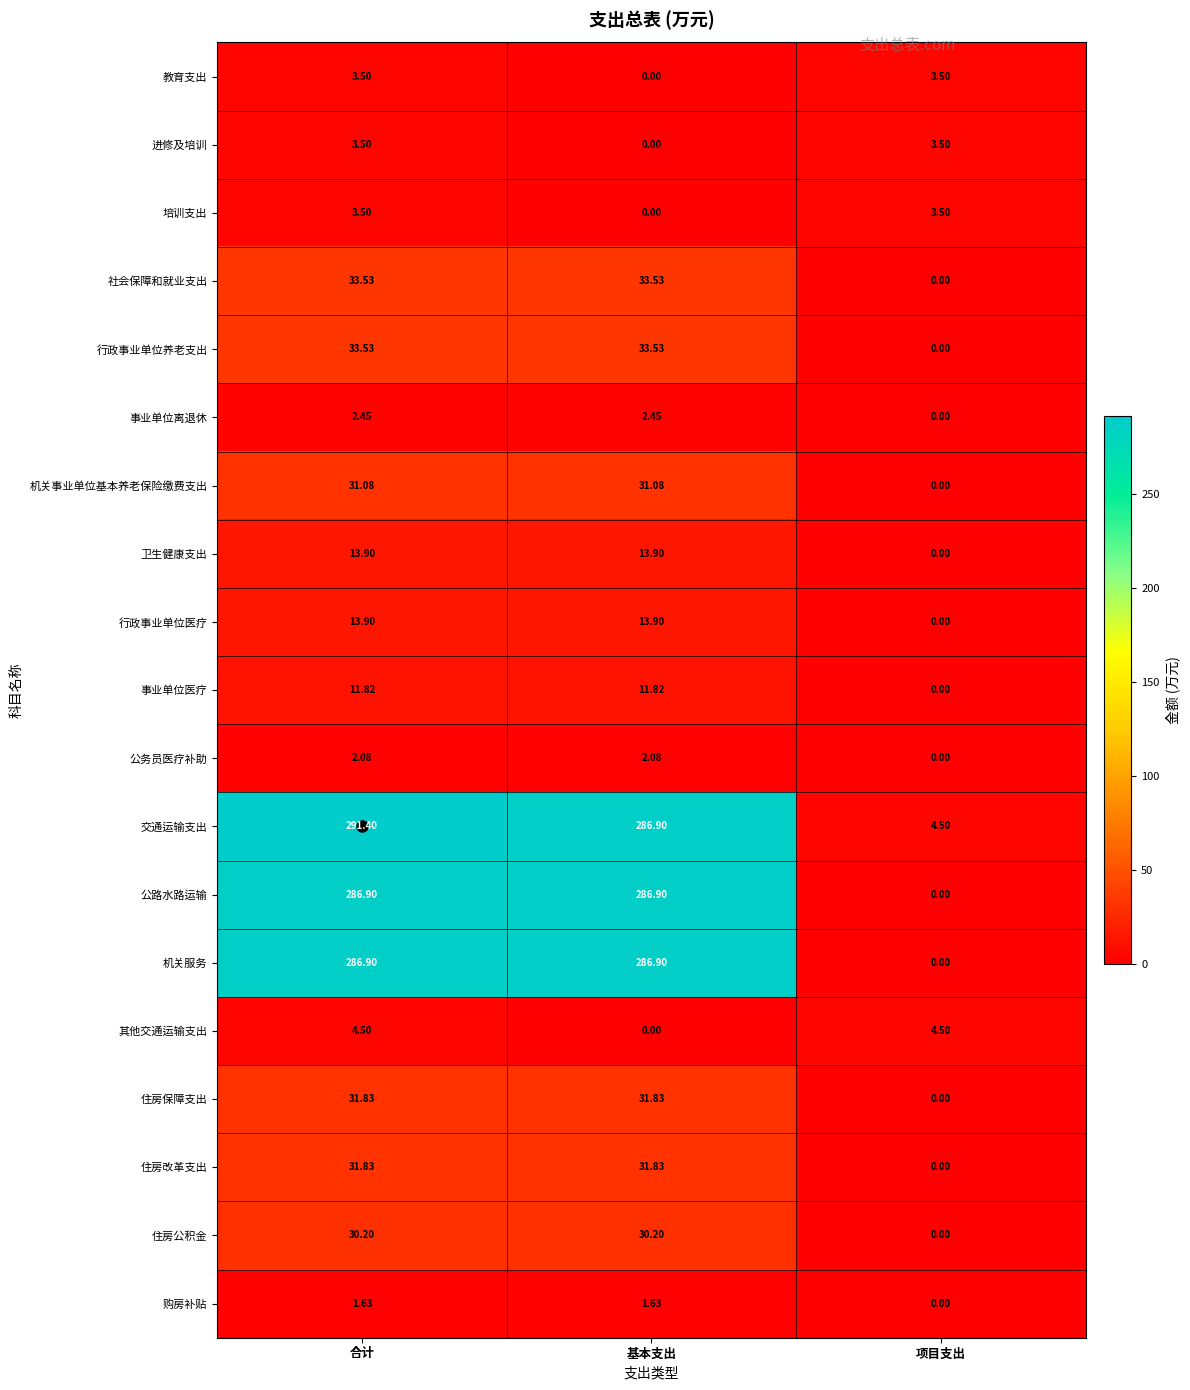

Which category has the highest value across all series?

合计